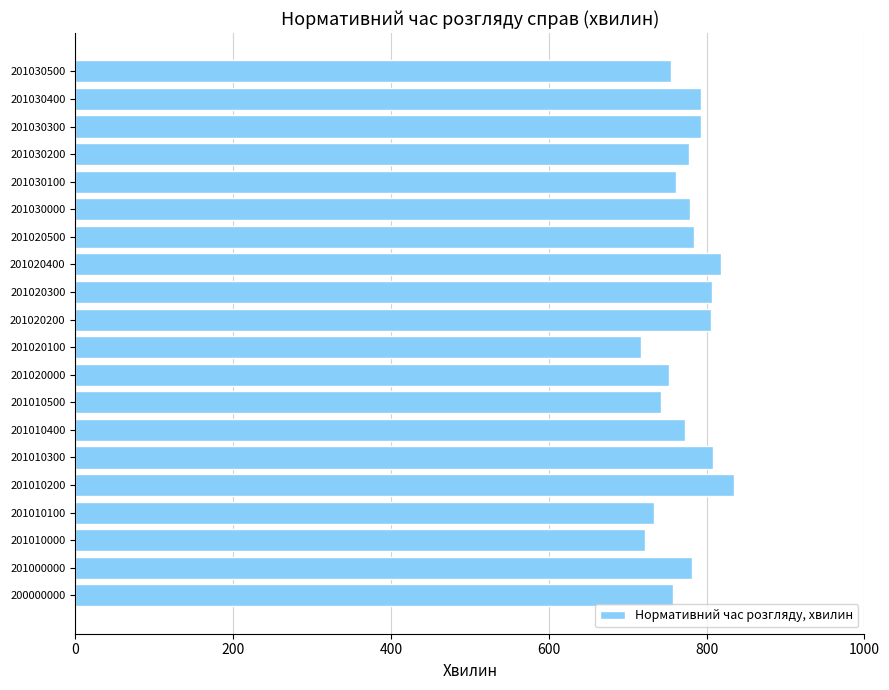

Is it true that the value at 201020400 is 1192?

False